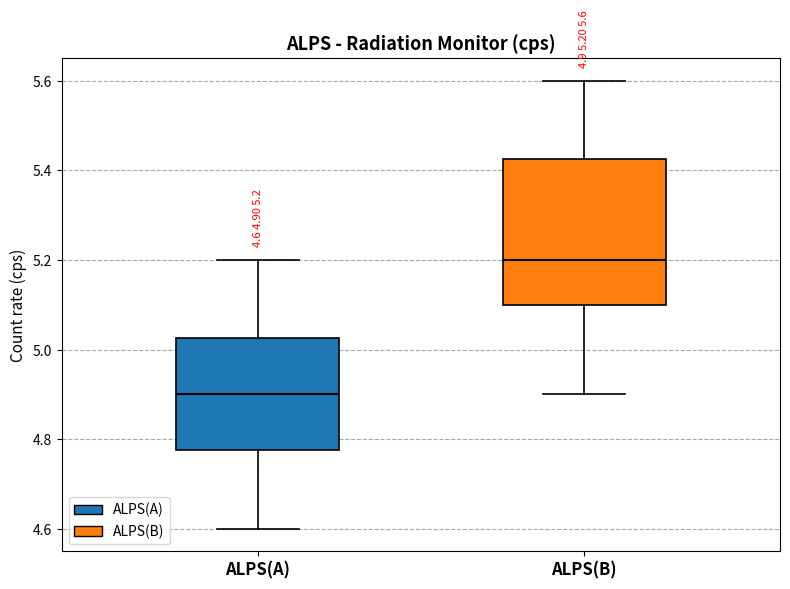

Which box's median line is the highest?

ALPS(B)